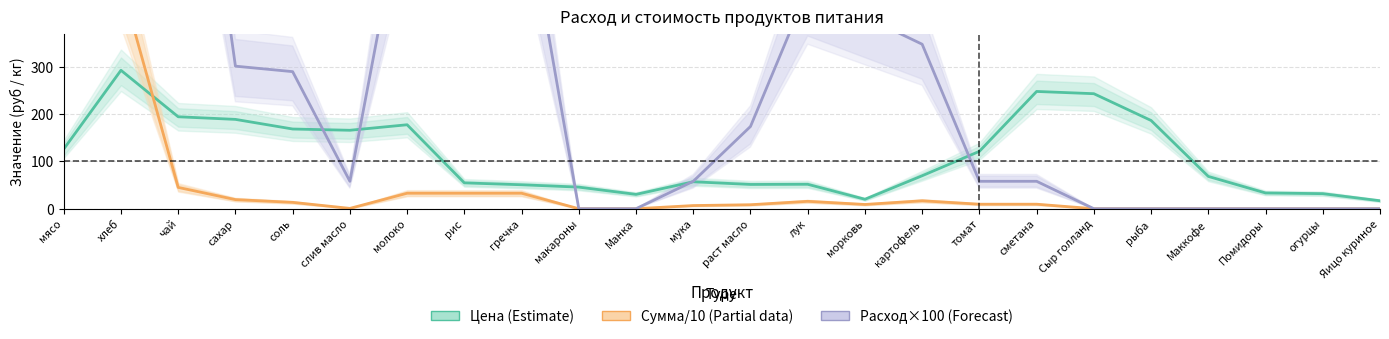

What are all the series names shown in the legend?

Цена (Estimate), Сумма/10 (Partial data), Расход×100 (Forecast)